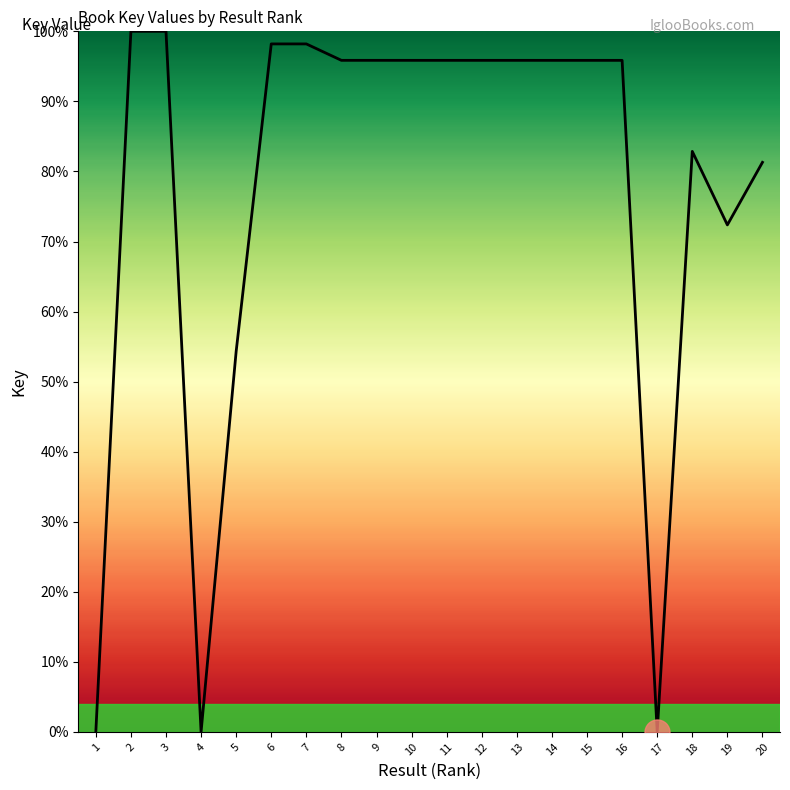

Where is the data nearest to the value 50?

5